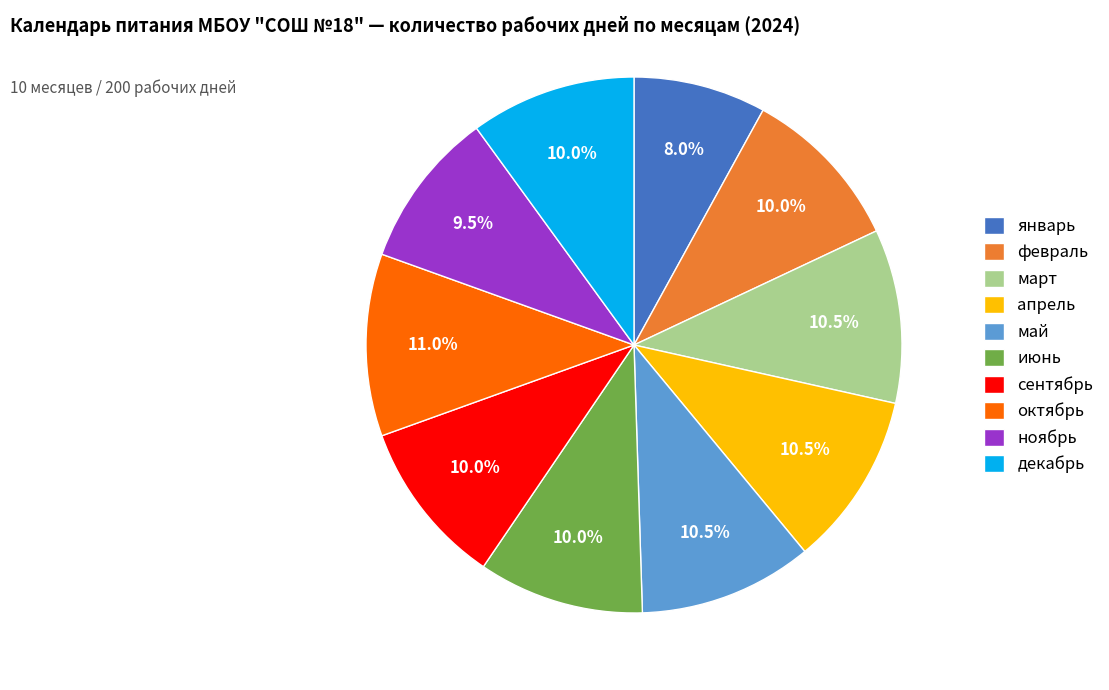

What portion of the pie excludes февраль?

90.0%